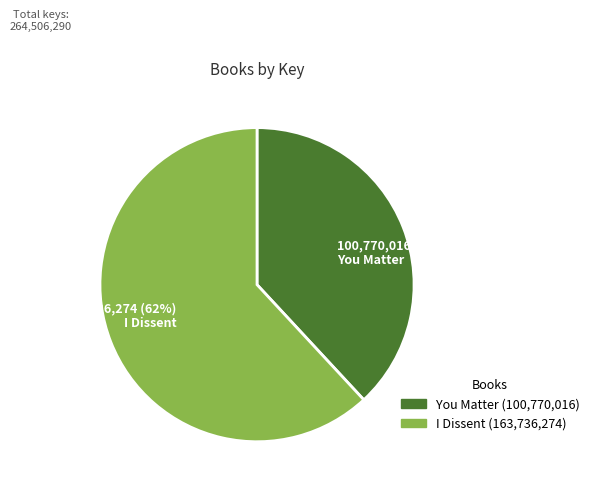

How many slices are in this pie chart?

2